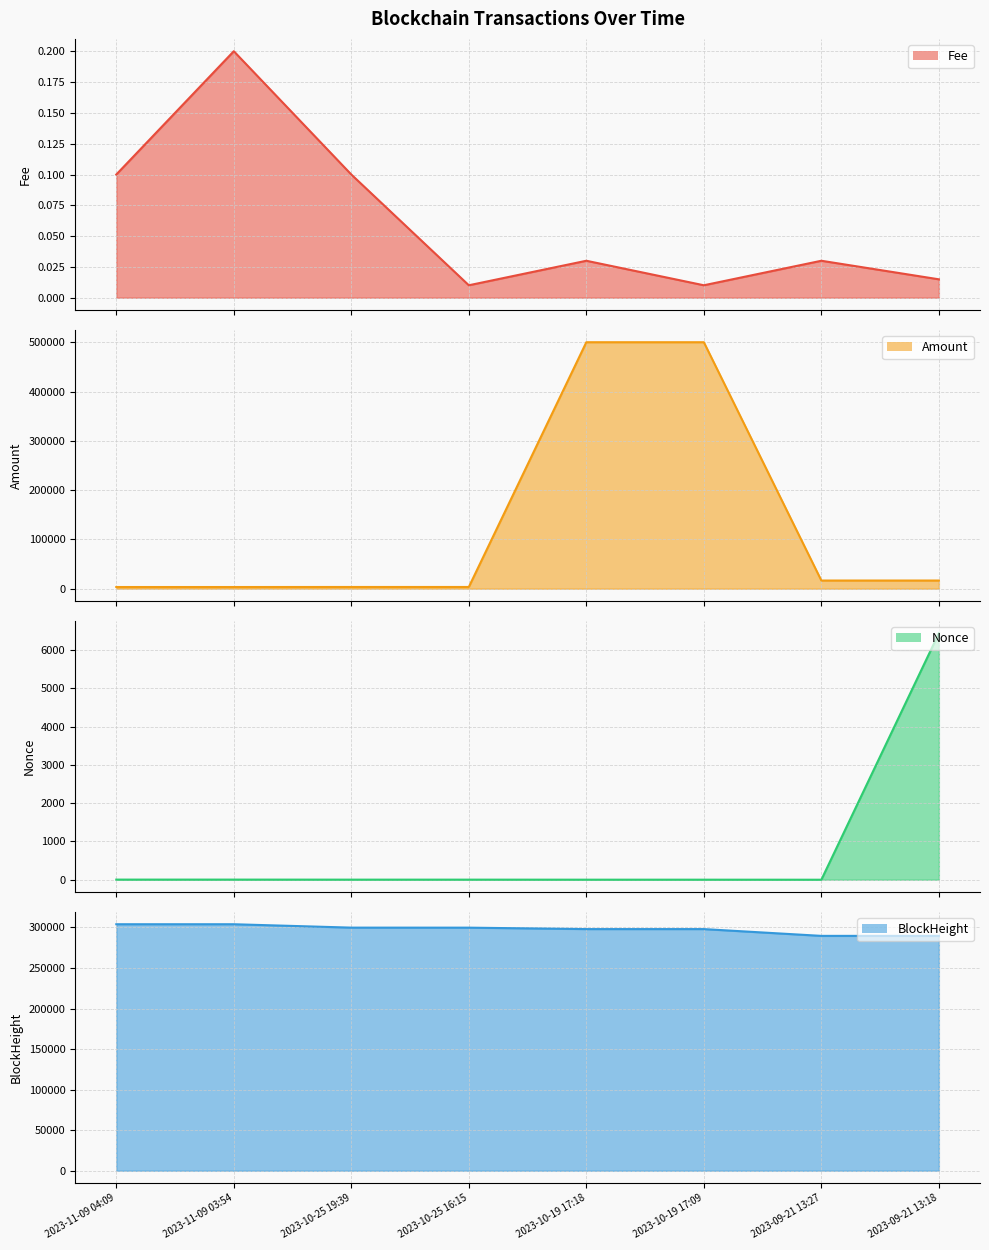

What is the sum of the Fee values at 2023-11-09 03:54 and 2023-09-21 13:18?

0.2